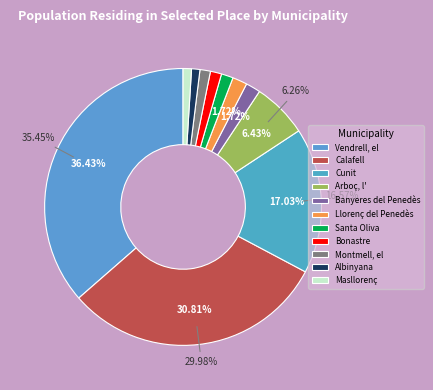

Does Banyeres del Penedès account for over 50% of the chart?

No